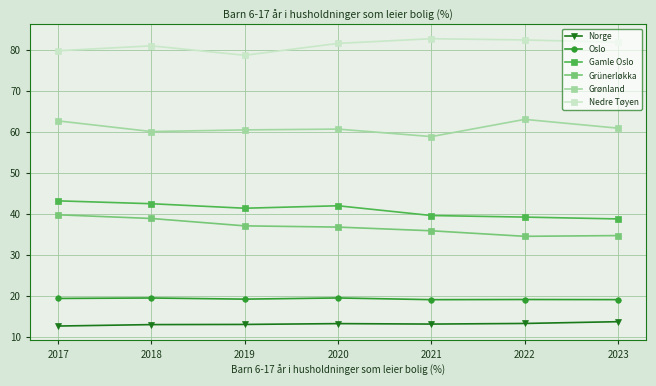

True or false: Grünerløkka and Gamle Oslo intersect in this chart.

False